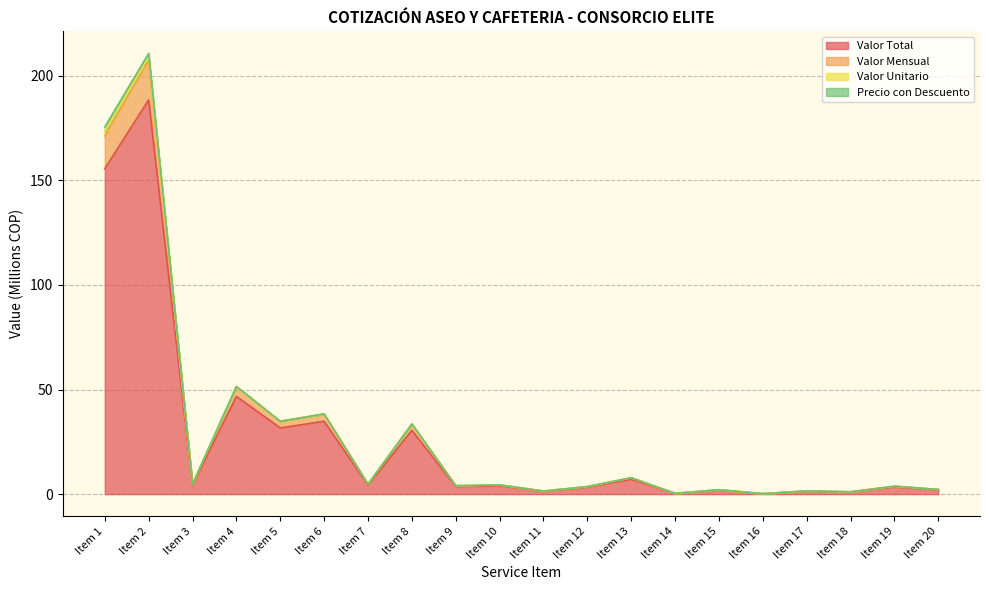

What is the difference between the Valor Total values at Item 2 and Item 18?

187.4